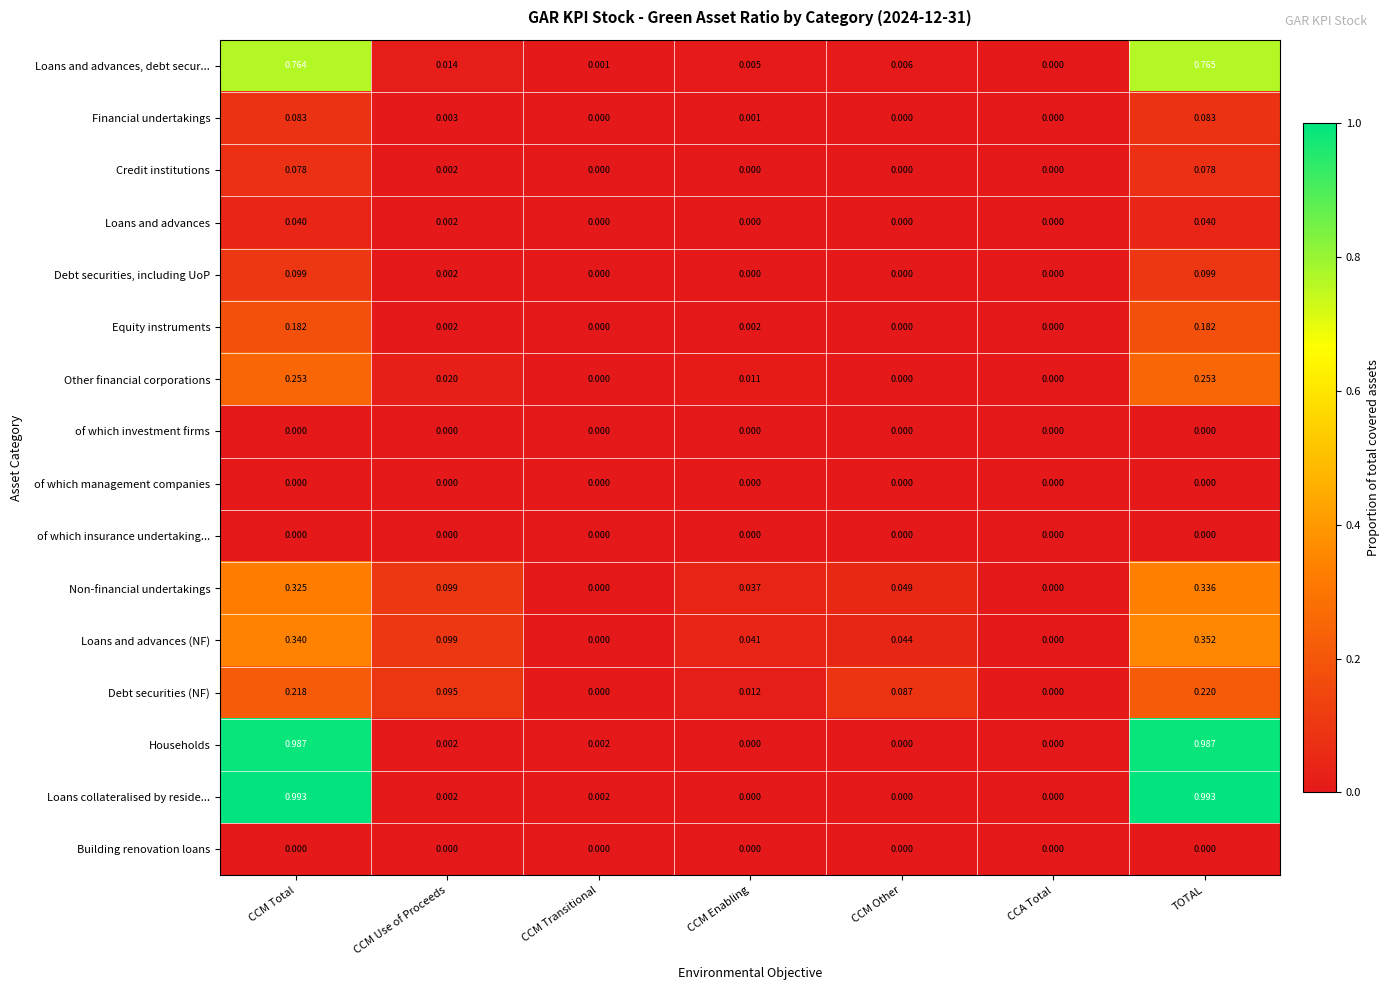

Rank the categories by Loans and advances, debt secur... value from highest to lowest.

TOTAL, CCM Total, CCM Use of Proceeds, CCM Other, CCM Enabling, CCM Transitional, CCA Total